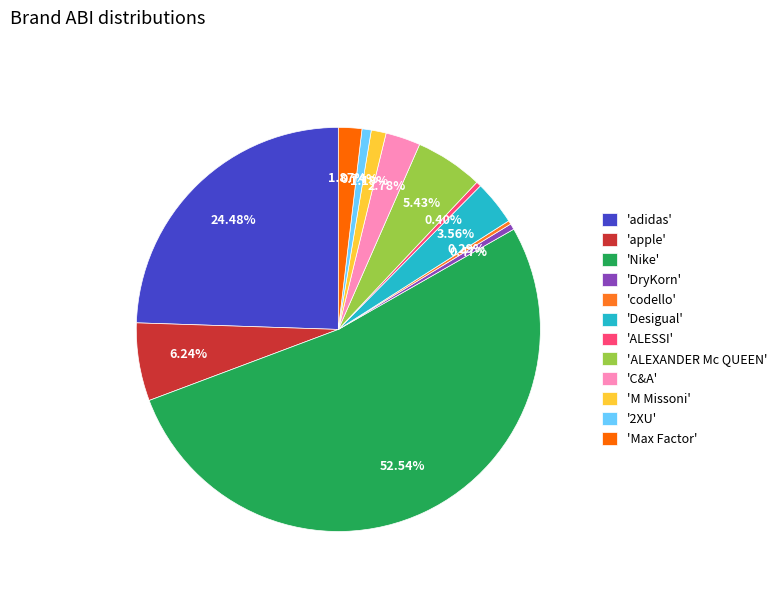

Is there any slice that represents more than half of the pie?

Yes